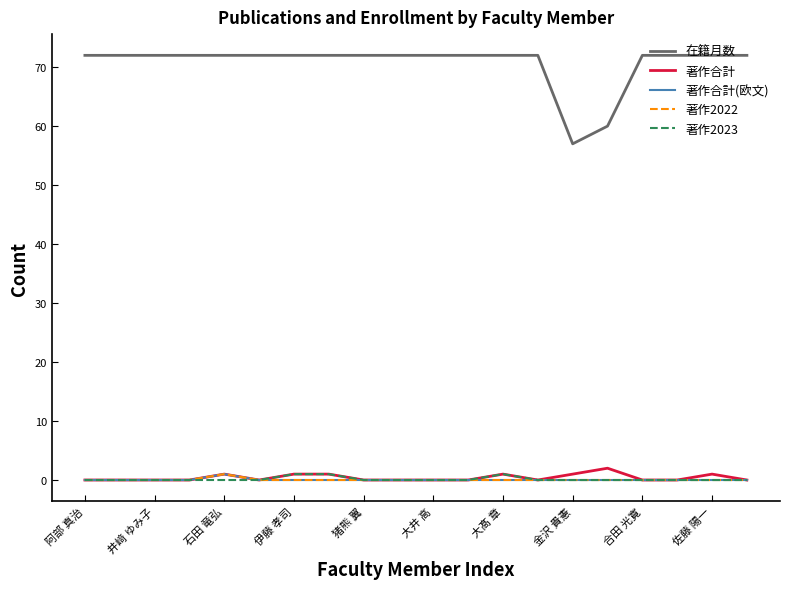

Does the chart have visible grid lines?

No